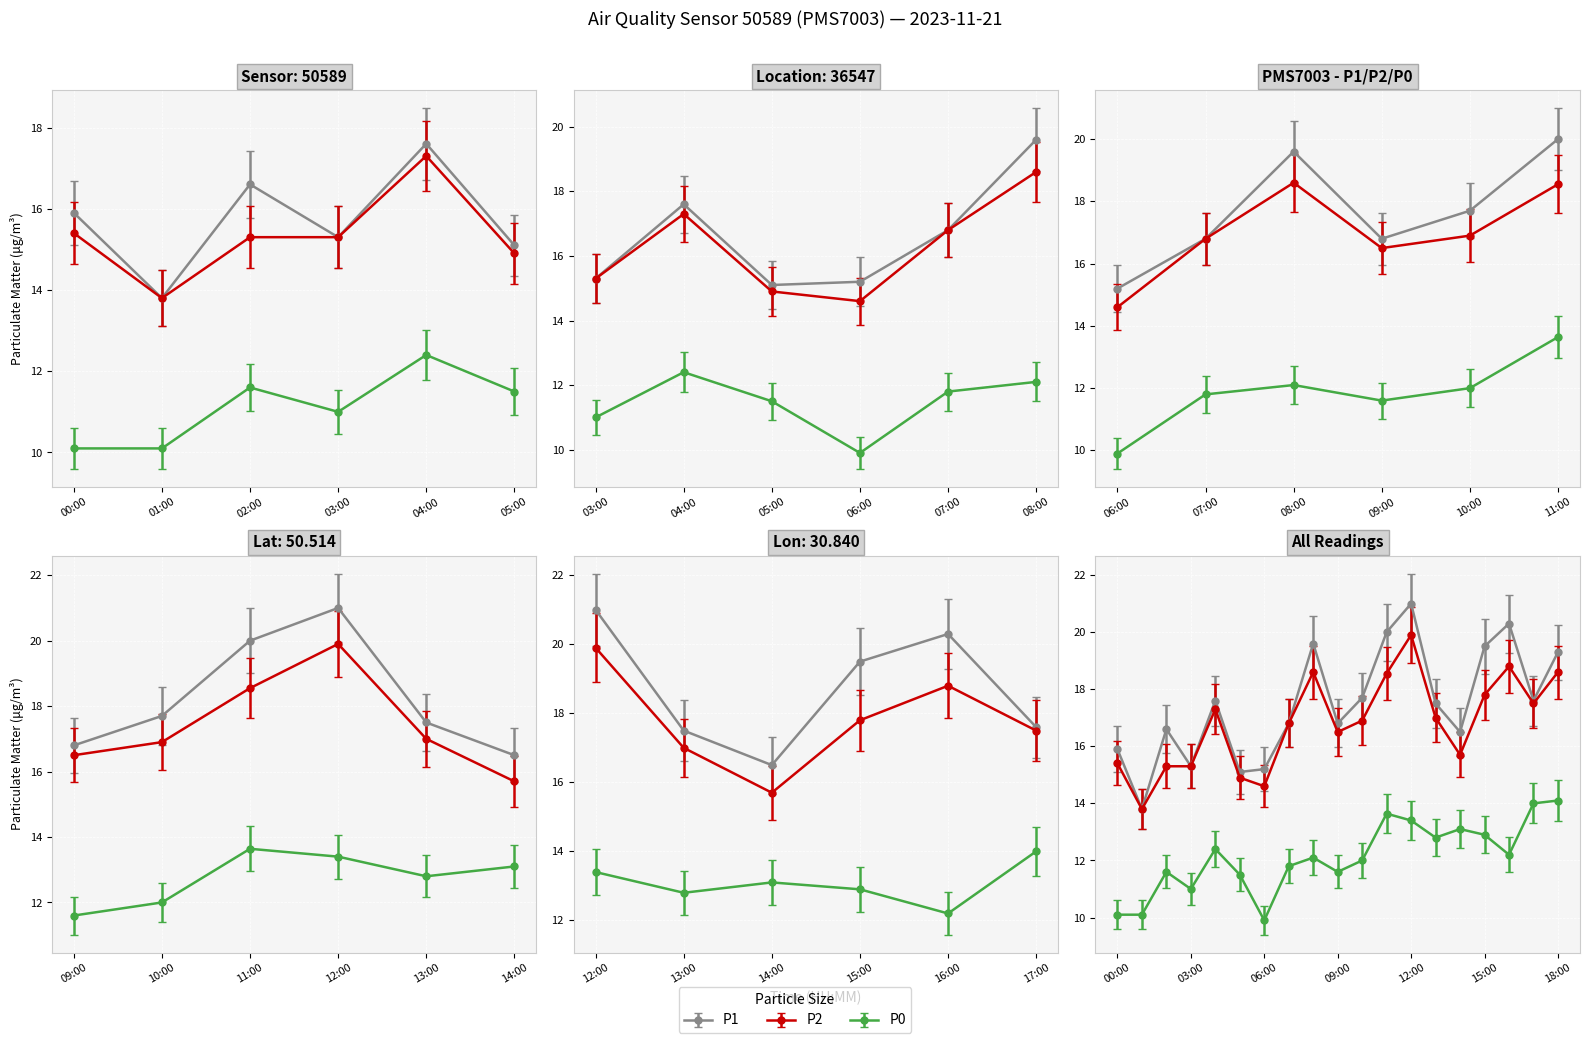

What position from the left is 12:00?

13